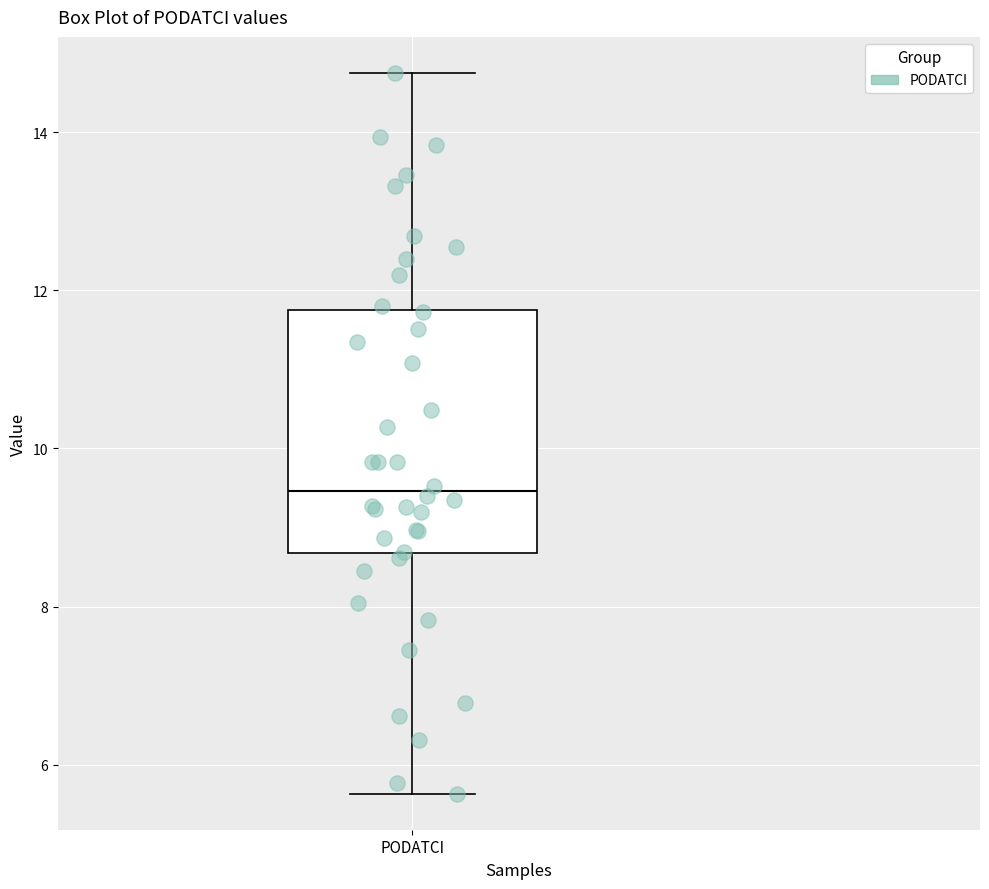

Read this box plot against the y-axis: the position of the median line, the range covered by the box, and the ends of both whiskers. The values are not printed on the chart, so give them approximately, as read against the axis.

median 9.4, box 8.6 to 11.8, whiskers 5.6 to 14.8